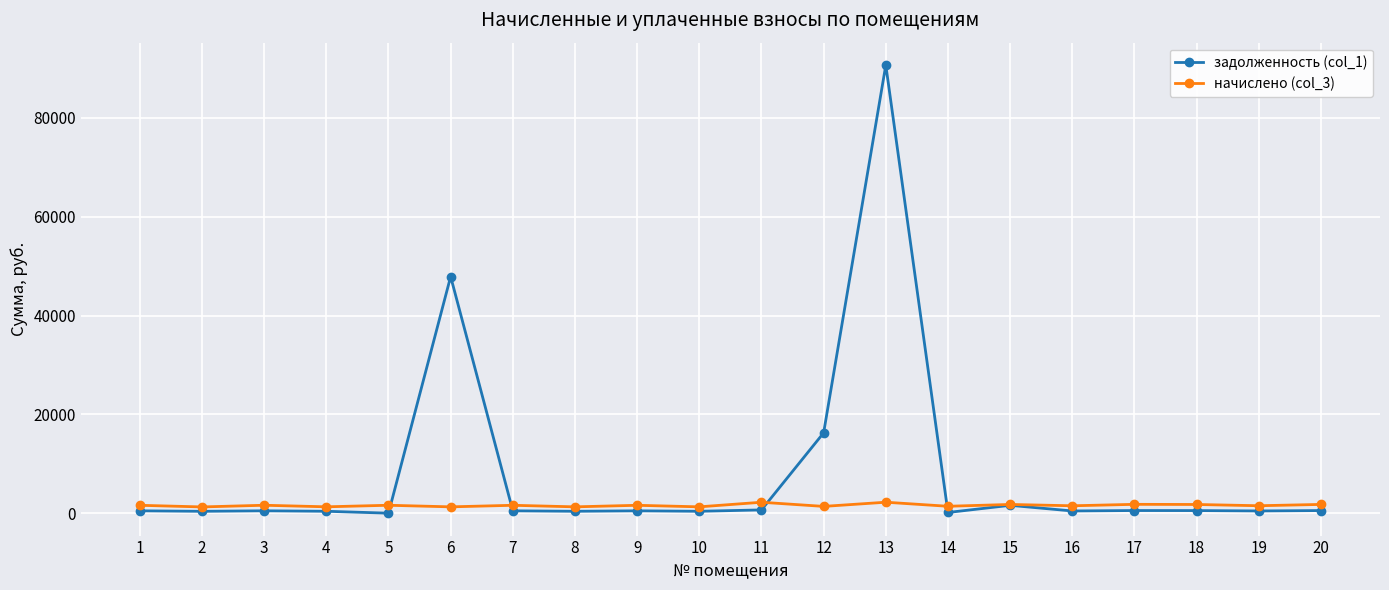

What is the maximum value for начислено (col_3)?

2217.8